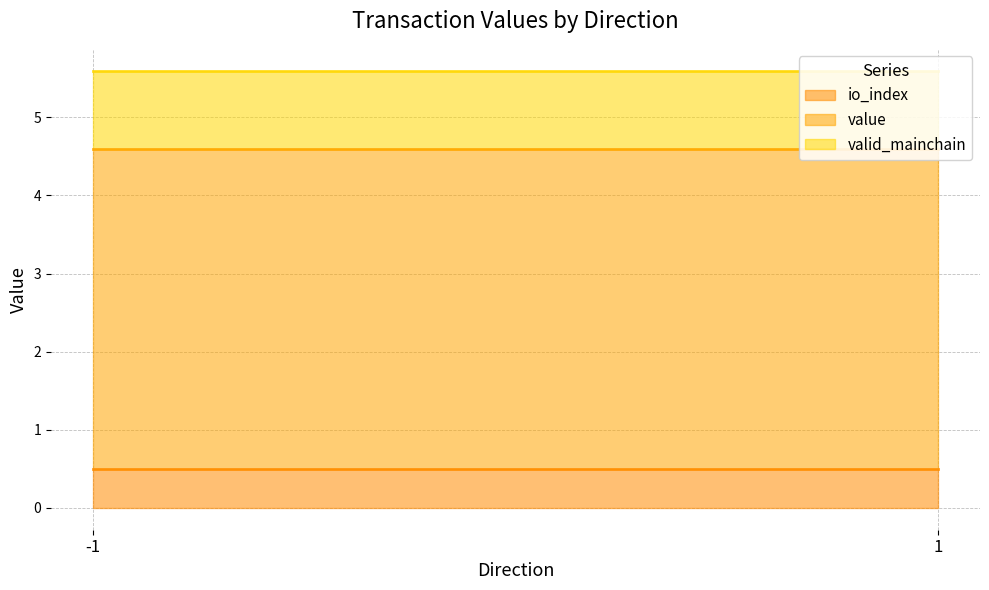

The io_index series shows 0.5 at -1. True or false?

True